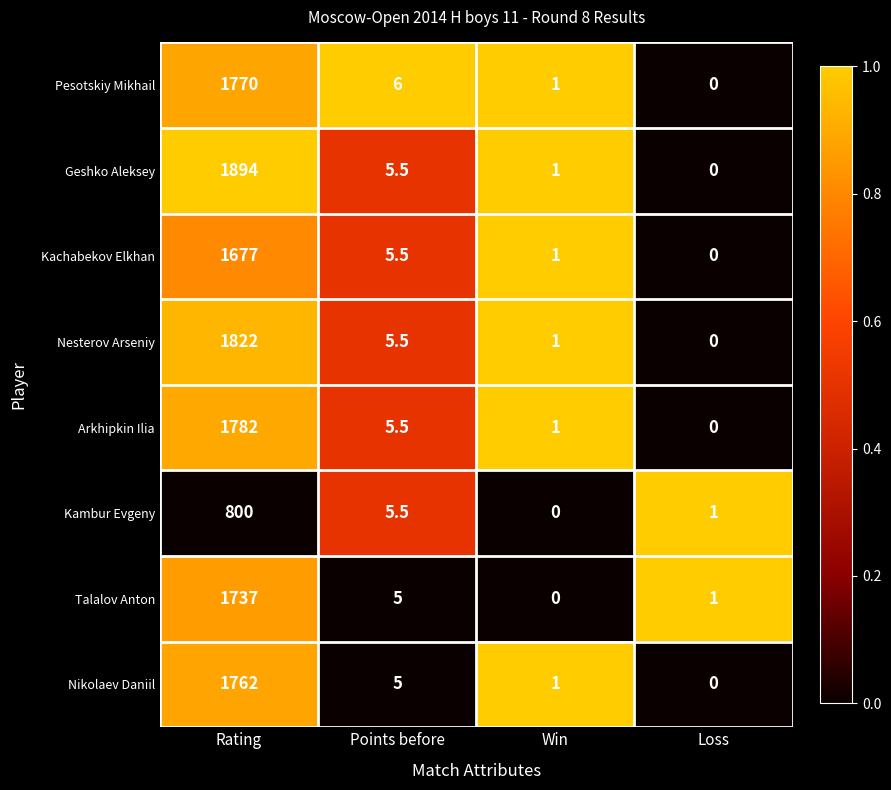

What is the total value across all series at Points before?

43.5